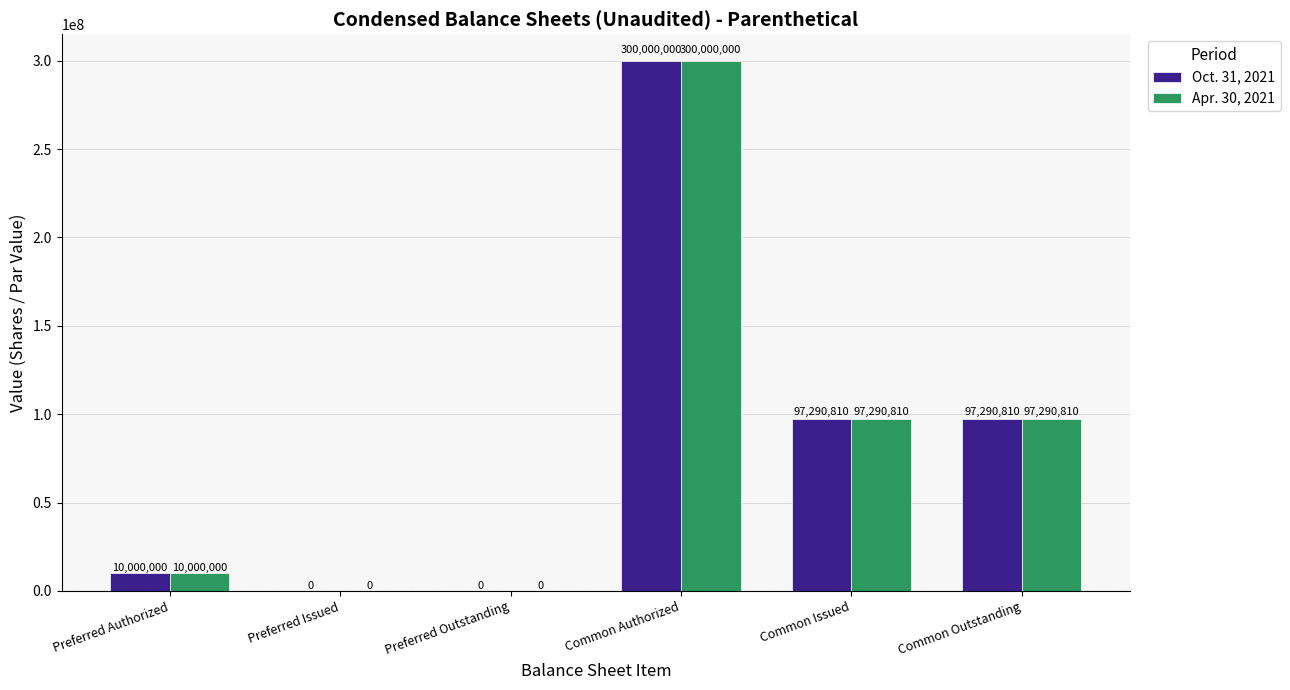

What is the difference between the Apr. 30, 2021 values at Preferred Issued and Common Issued?

97290810